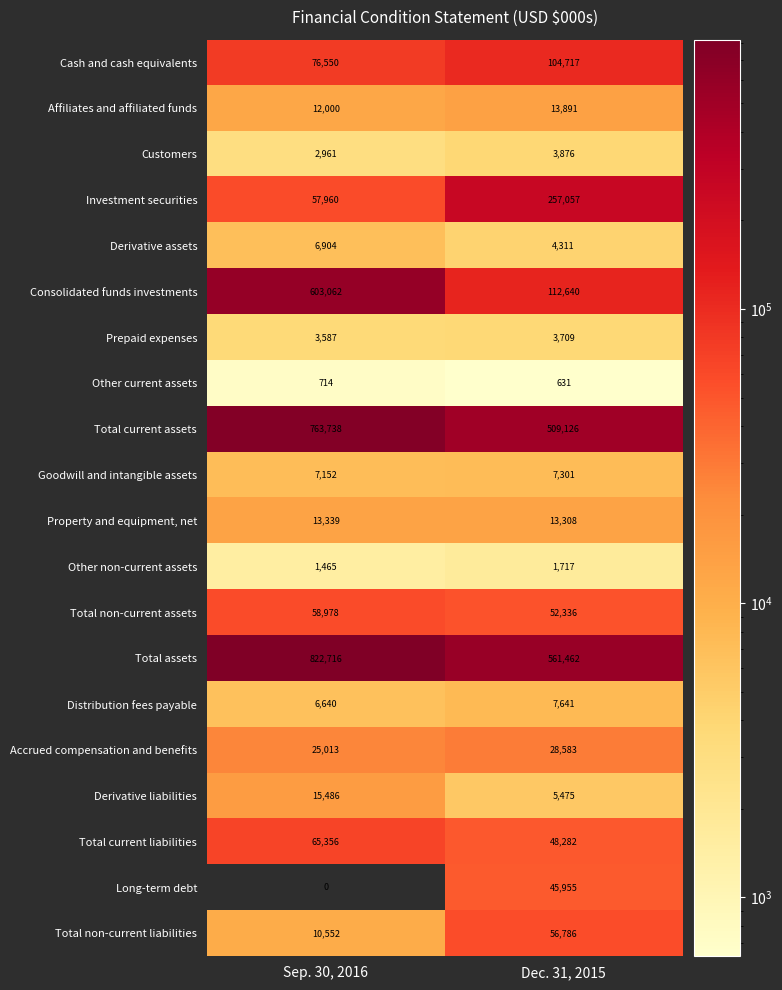

How many distinct data groups are displayed?

20